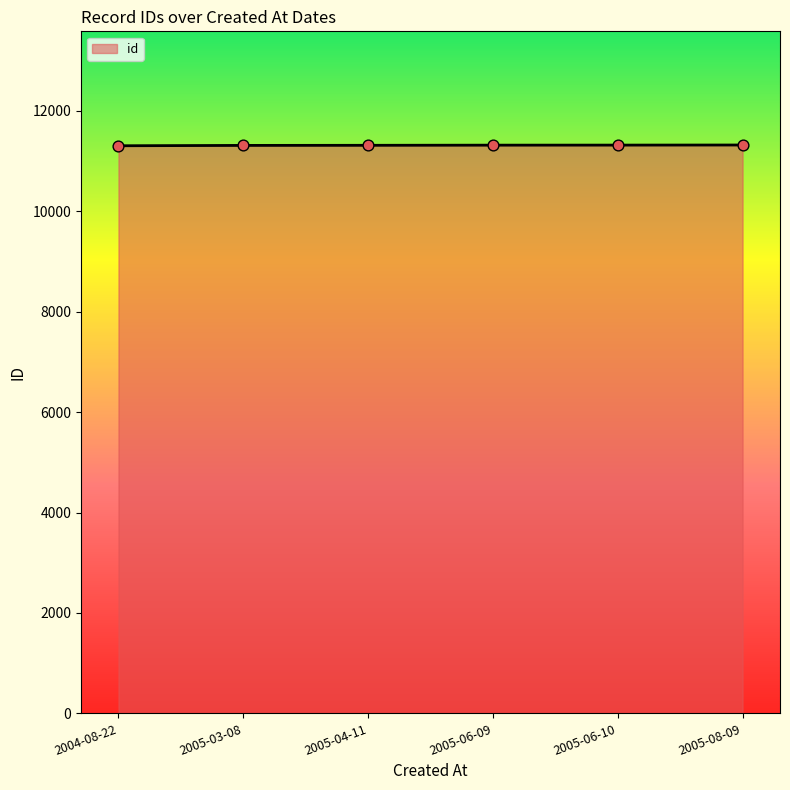

What is the change in value from 2004-08-22 to 2005-06-10?

+13